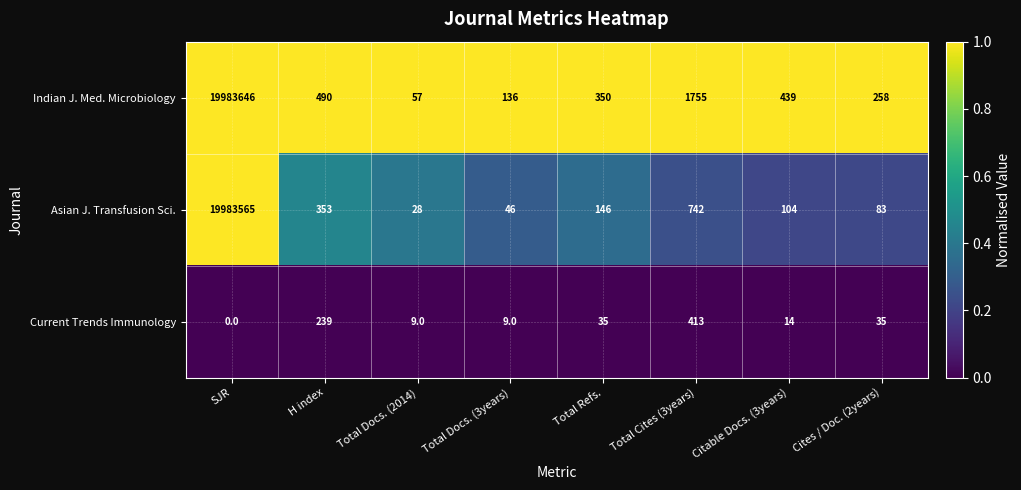

Rank the series at Cites / Doc. (2years) from lowest to highest value.

Current Trends Immunology, Asian J. Transfusion Sci., Indian J. Med. Microbiology